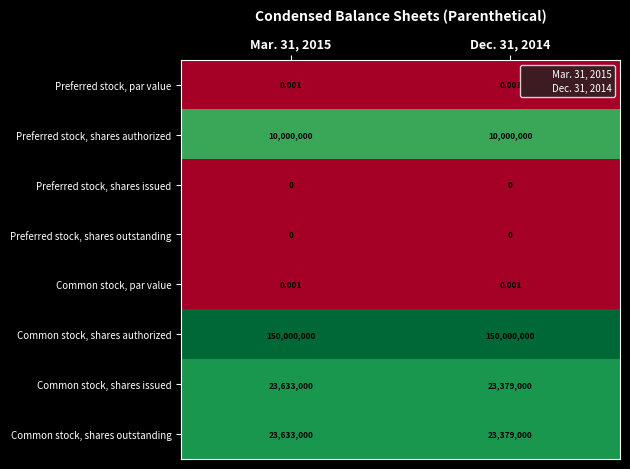

Which series has the largest total across all categories?

Common stock, shares authorized